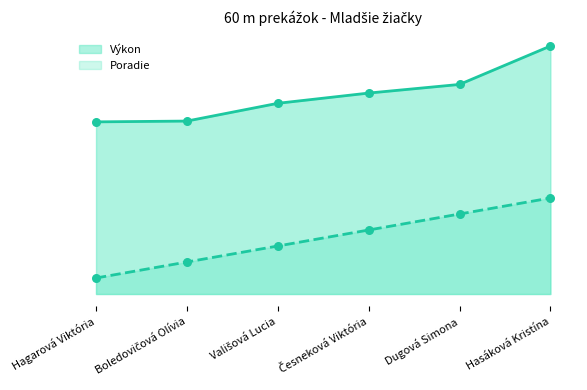

Is the value of Poradie at Boledovičová Olívia greater than the value of Výkon at Česneková Viktória?

No